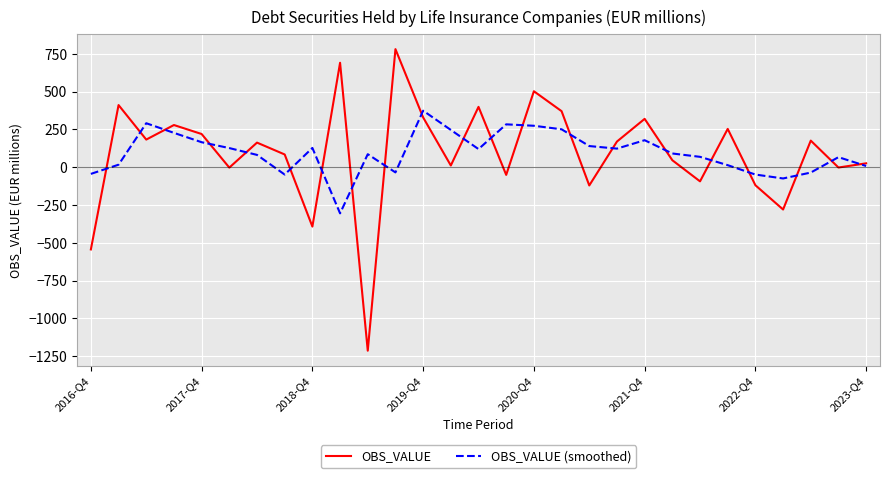

Which series has the widest spread of values?

OBS_VALUE